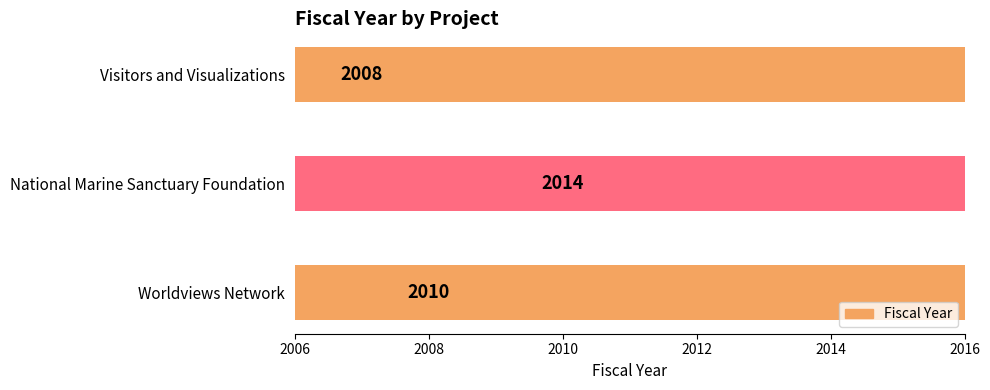

What is the difference between the maximum and minimum values?

6